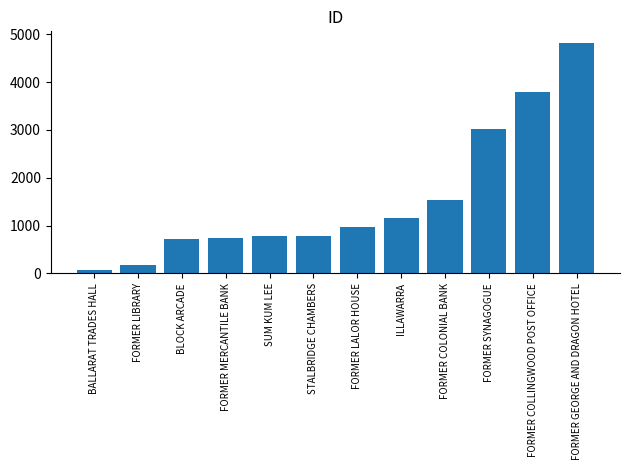

Read the value at FORMER COLONIAL BANK, to the nearest 50.

1550